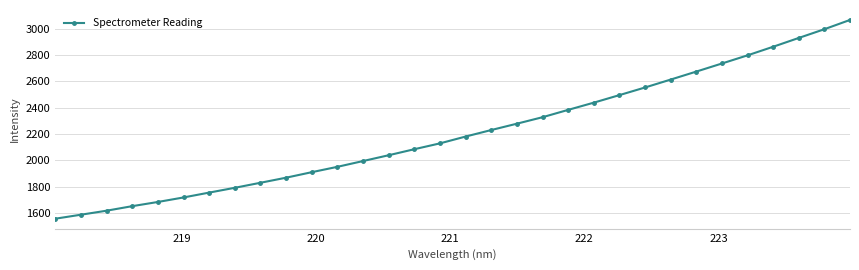

Does the chart display data point markers on the line(s)?

Yes